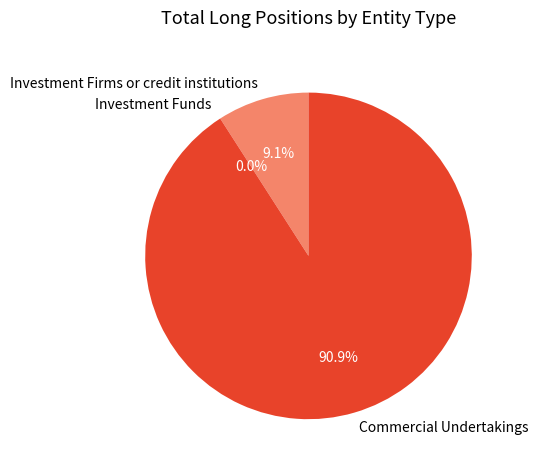

How many slices are in this pie chart?

3